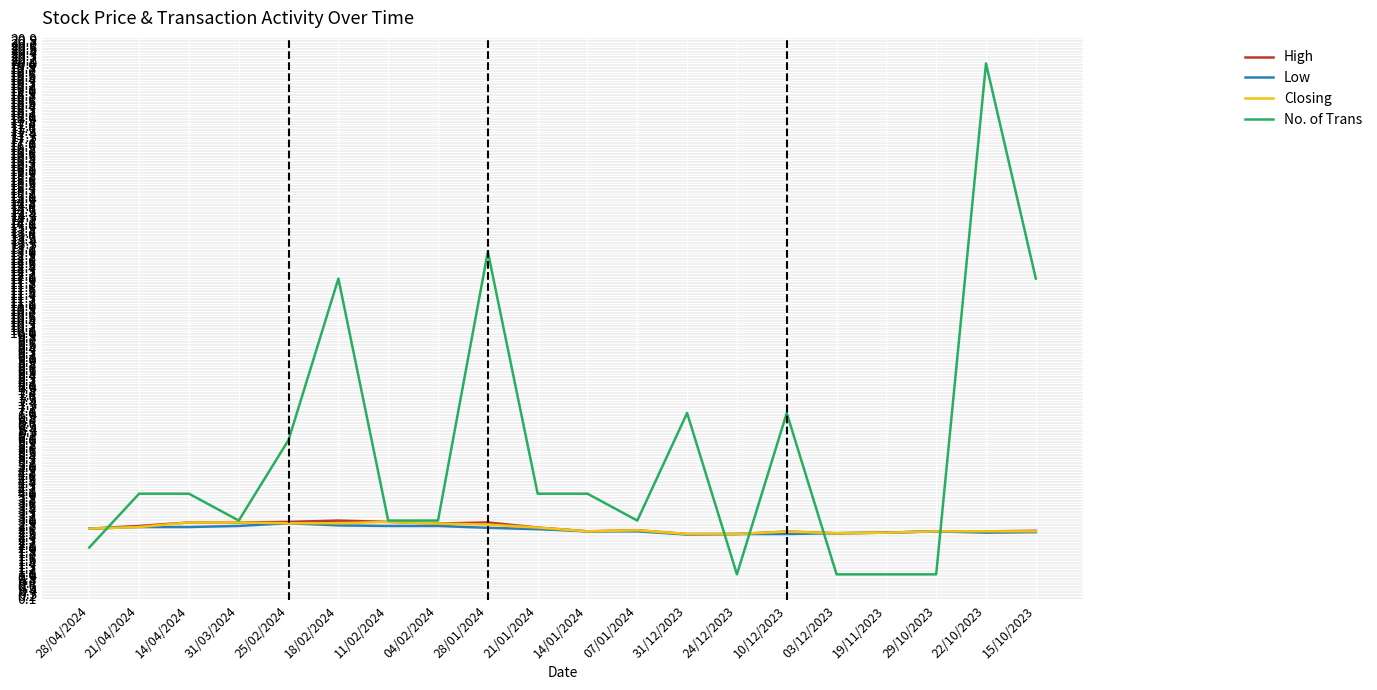

What is the difference between the highest and lowest values at 29/10/2023?

1.6